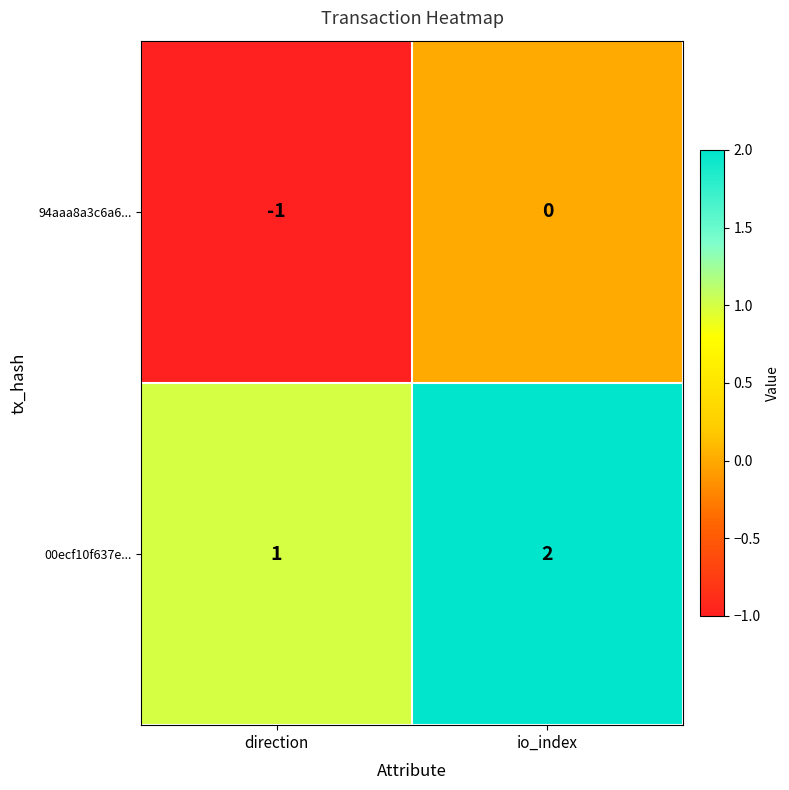

How many values in the 94aaa8a3c6a6... series are below 0?

1